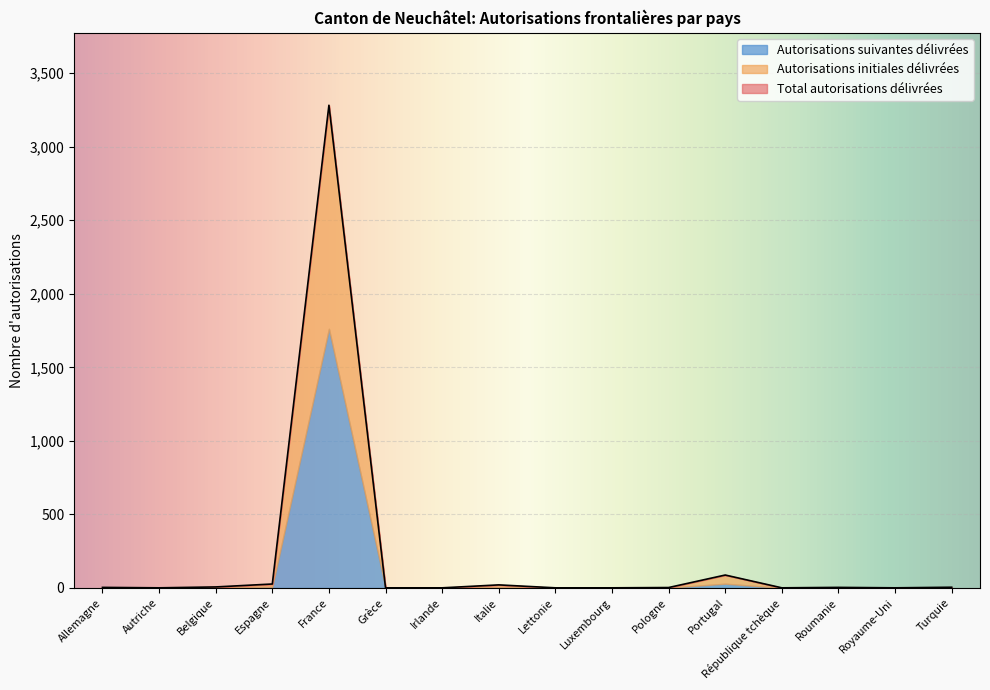

How many values in the Autorisations suivantes délivrées series are below 1?

4